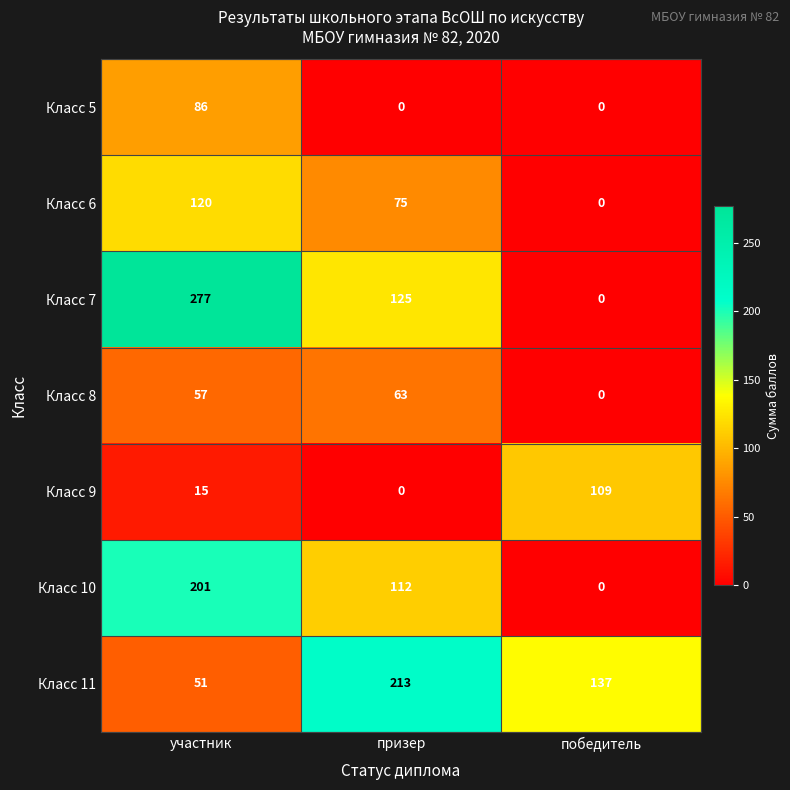

What is the approximate value of Класс 6 at призер, to the nearest 5?

75